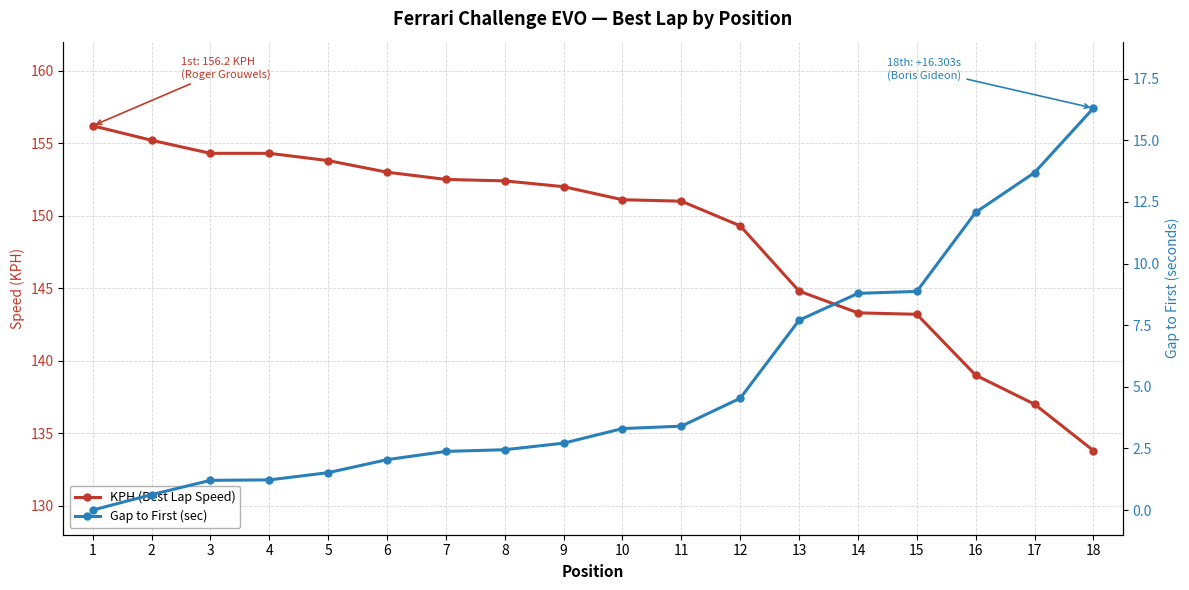

Reading right to left, list all the values displayed in this chart.

KPH (Best Lap Speed): 18=133.8	17=137.0	16=139.0	15=143.2	14=143.3	13=144.8	12=149.3	11=151.0	10=151.1	9=152.0	8=152.4	7=152.5	6=153.0	5=153.8	4=154.3	3=154.3	2=155.2	1=156.2
Gap to First (sec): 18=16.3	17=13.7	16=12.1	15=8.9	14=8.8	13=7.7	12=4.5	11=3.4	10=3.3	9=2.7	8=2.4	7=2.4	6=2.0	5=1.5	4=1.2	3=1.2	2=0.6	1=0.0